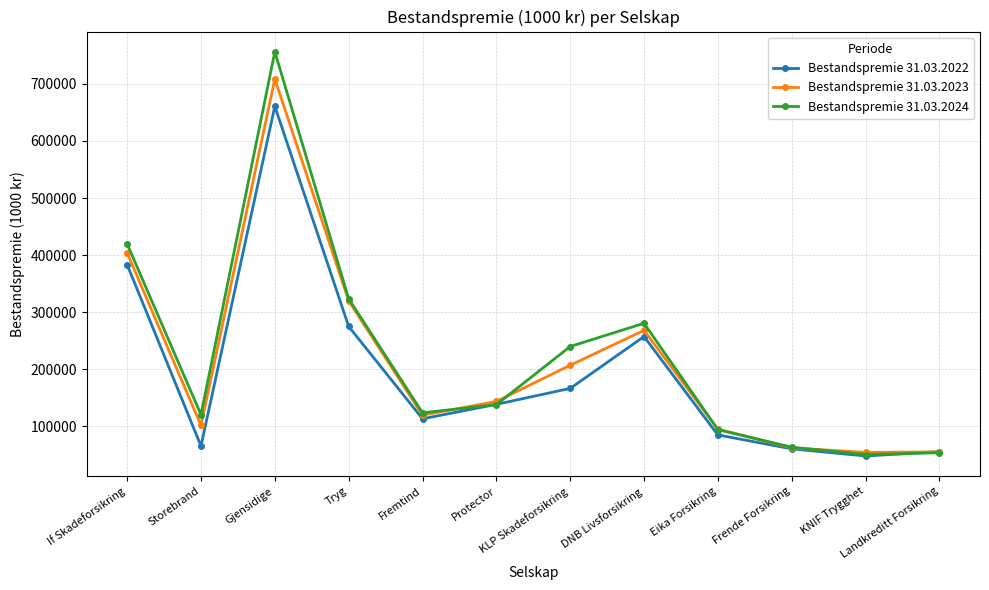

What is the total value across all series at Frende Forsikring?

186079